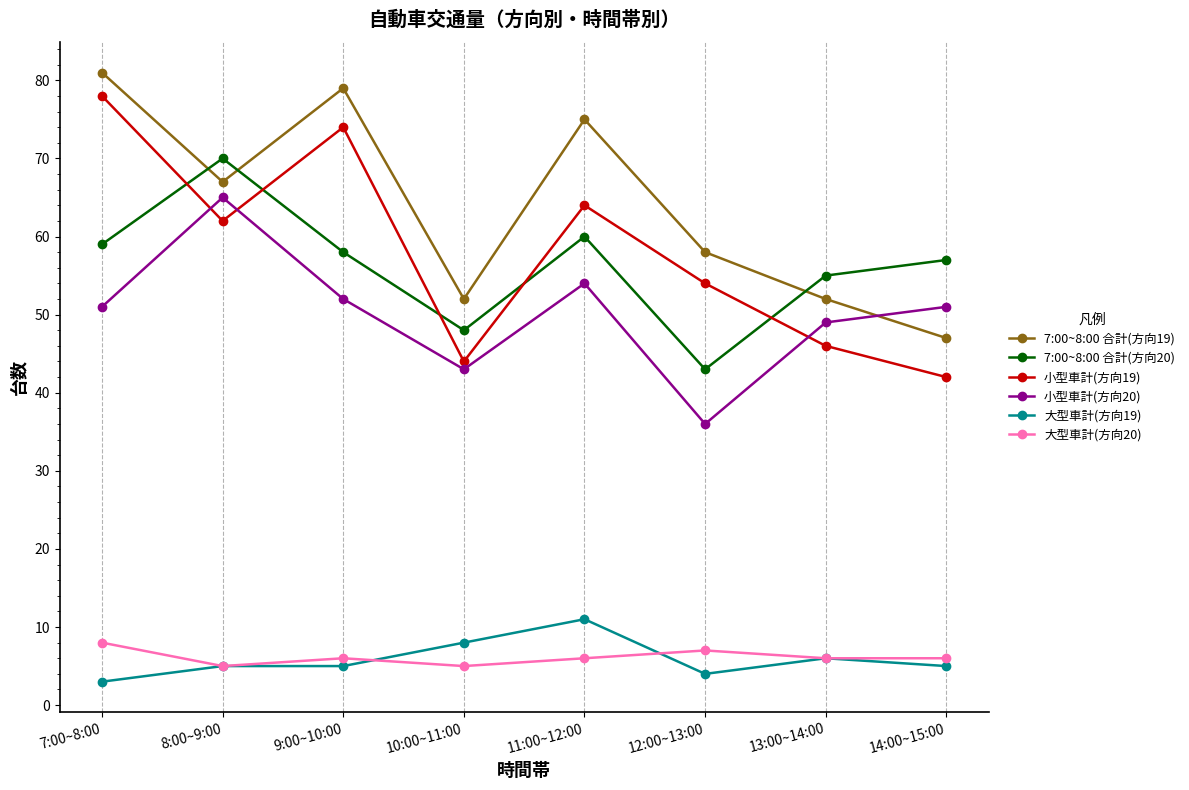

Read the 大型車計(方向20) value at 13:00~14:00.

6